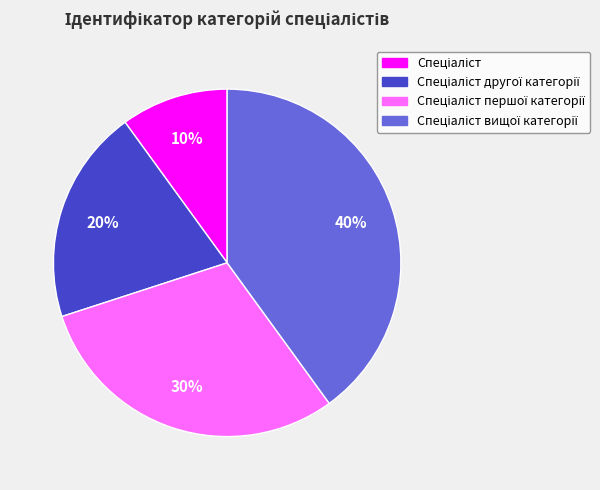

To the nearest percent, what is the average slice percentage?

25%